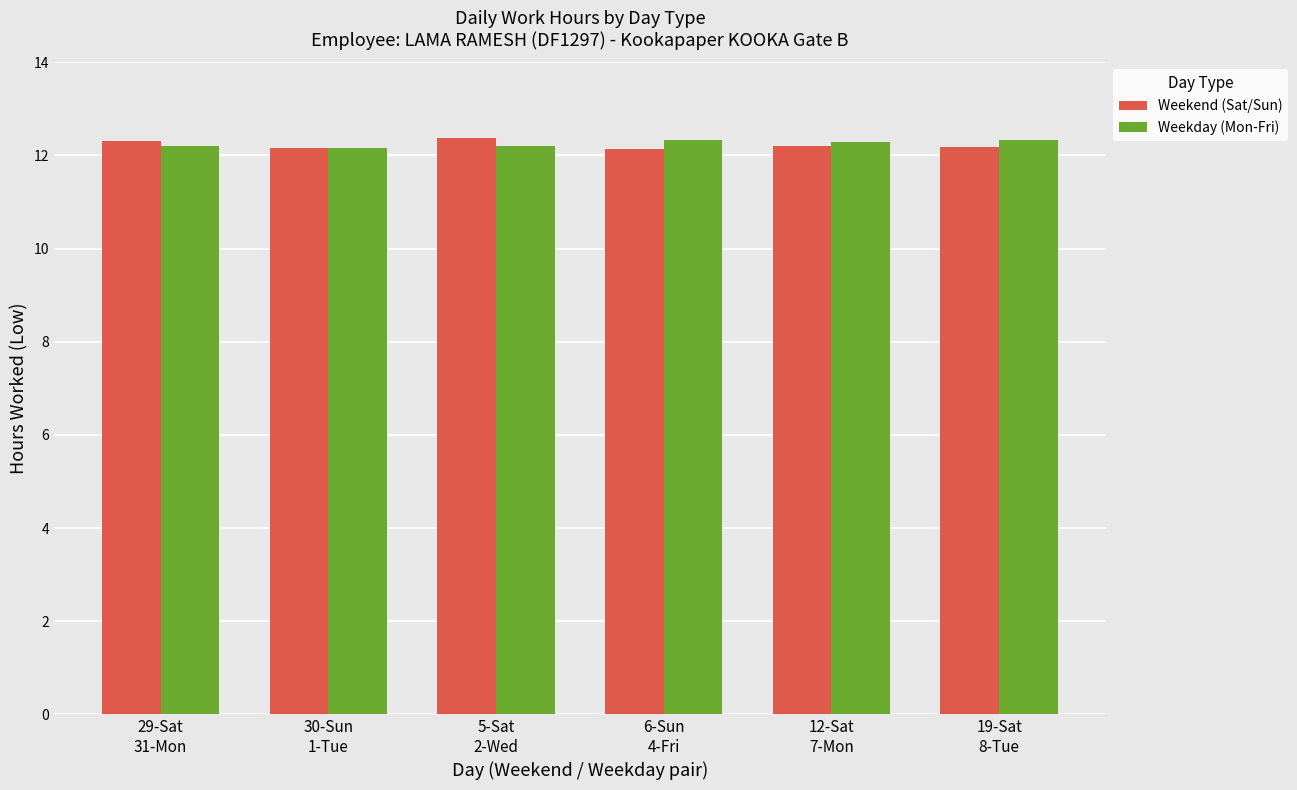

What is the highest value of the Weekend (Sat/Sun) series?

12.4